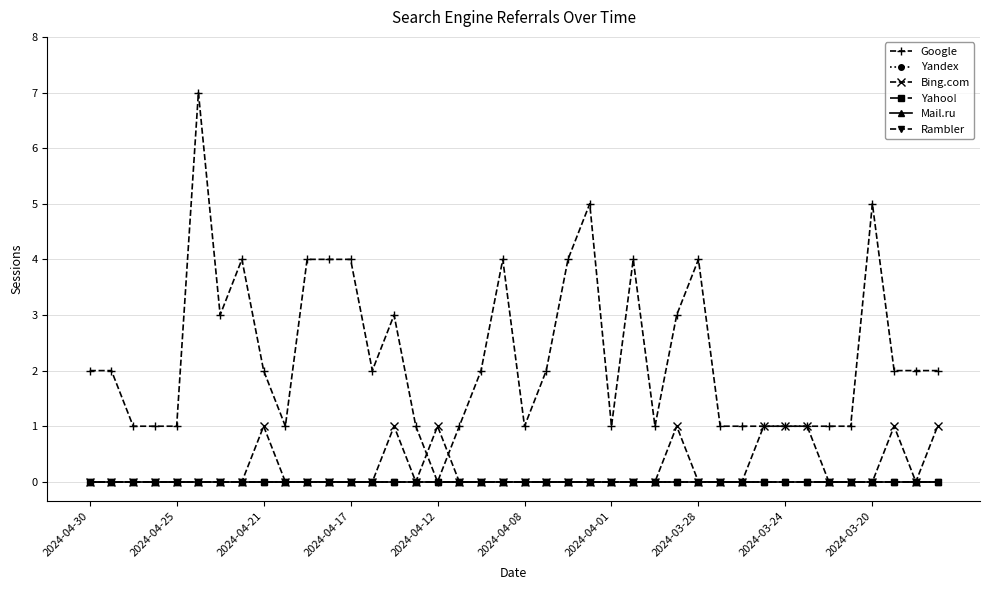

Is this an area chart (filled region under the line)?

No